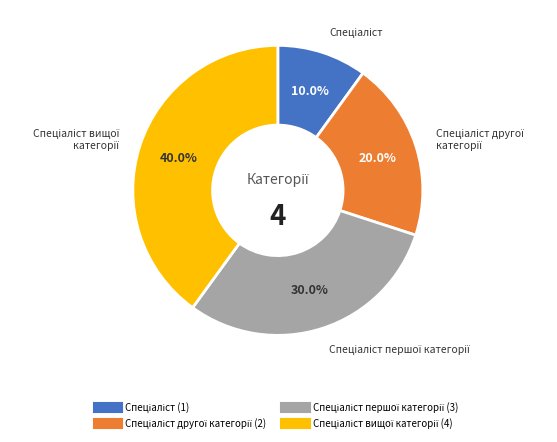

Is there any slice that represents more than half of the pie?

No